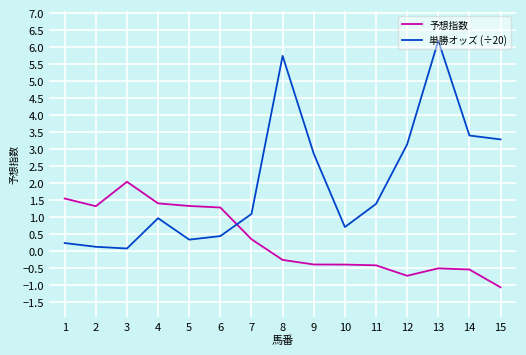

Rank the series by their average value, from highest to lowest.

単勝オッズ (÷20), 予想指数